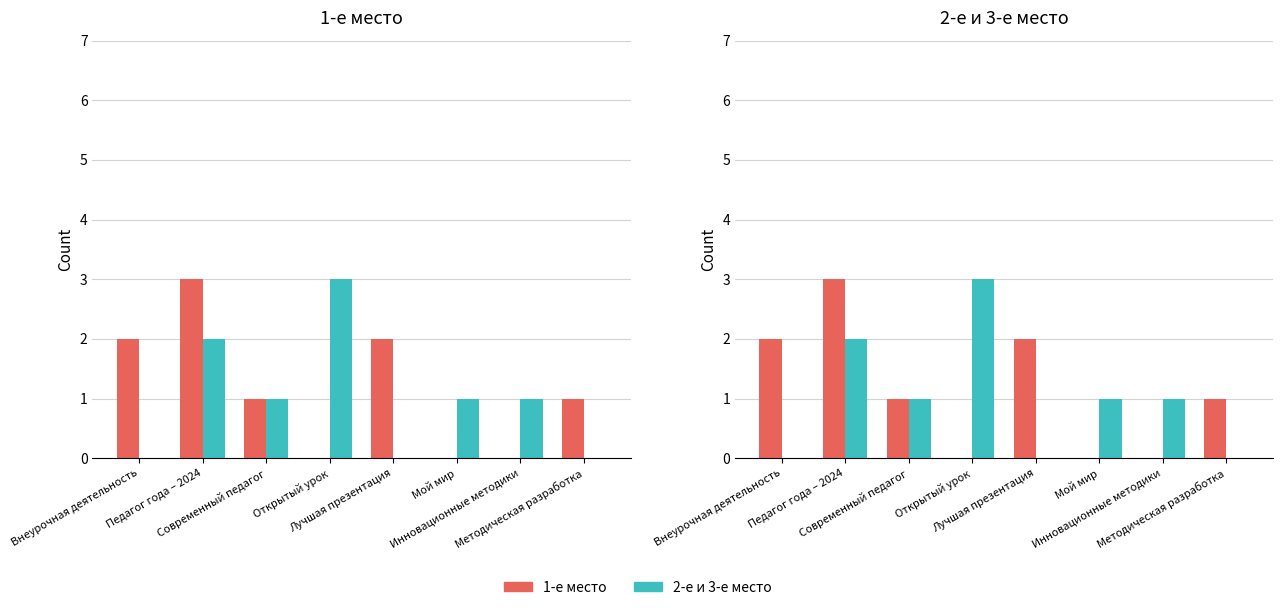

What is the difference between the highest and lowest values at Педагог года – 2024?

1